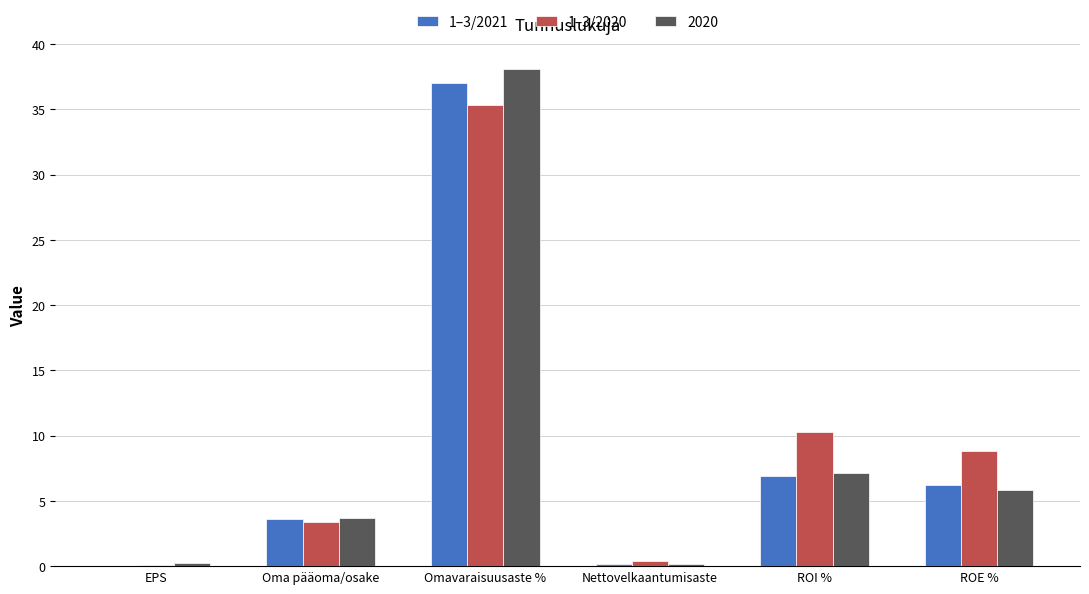

Are the bars grouped side by side (vs. stacked)?

Yes